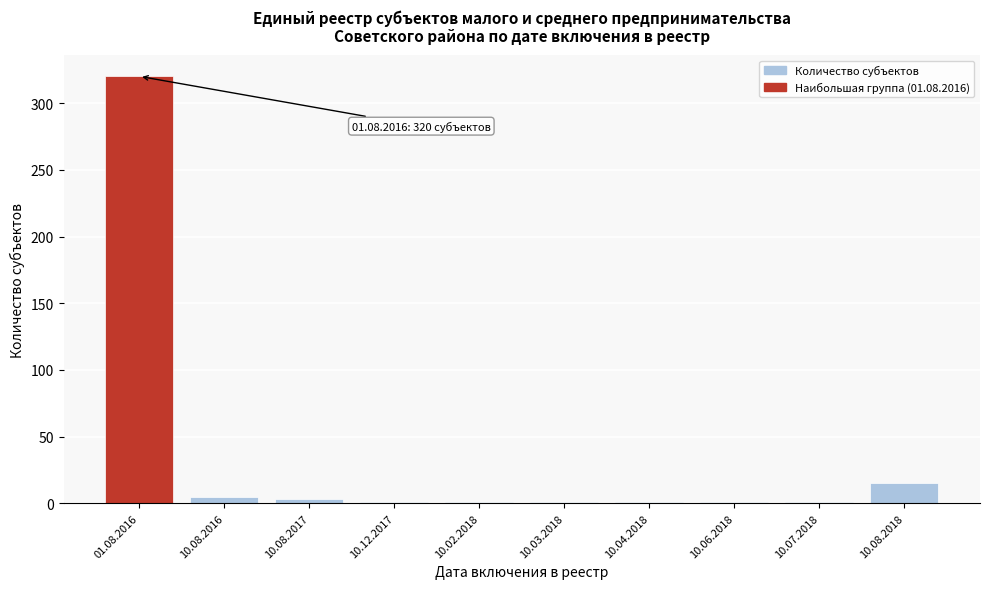

Reading left to right, list all the values displayed in this chart.

01.08.2016=320	10.08.2016=5	10.08.2017=3	10.12.2017=1	10.02.2018=1	10.03.2018=1	10.04.2018=1	10.06.2018=1	10.07.2018=1	10.08.2018=15